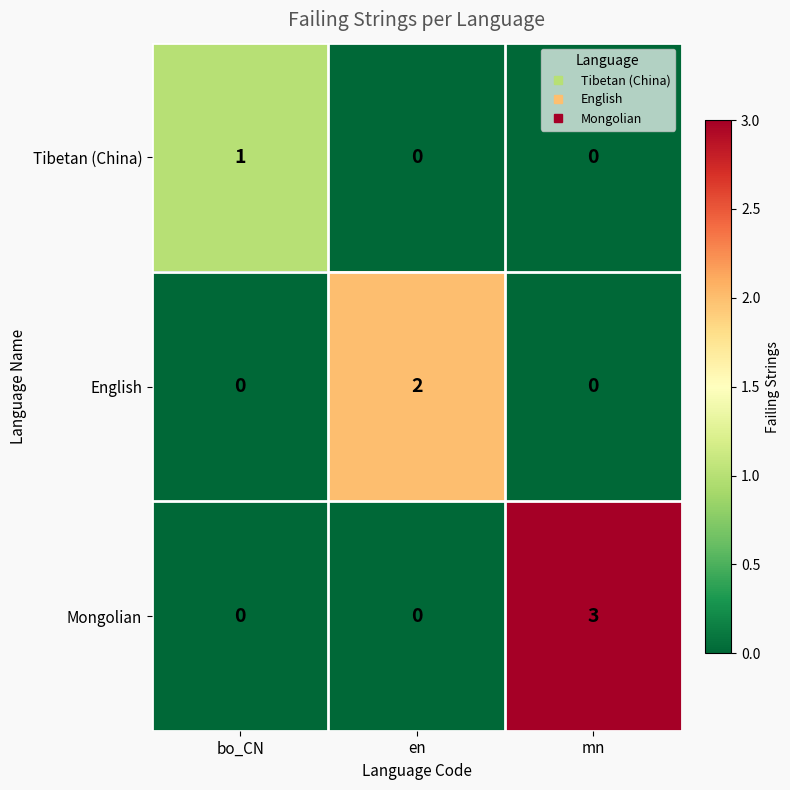

Which series has the widest spread of values?

Mongolian